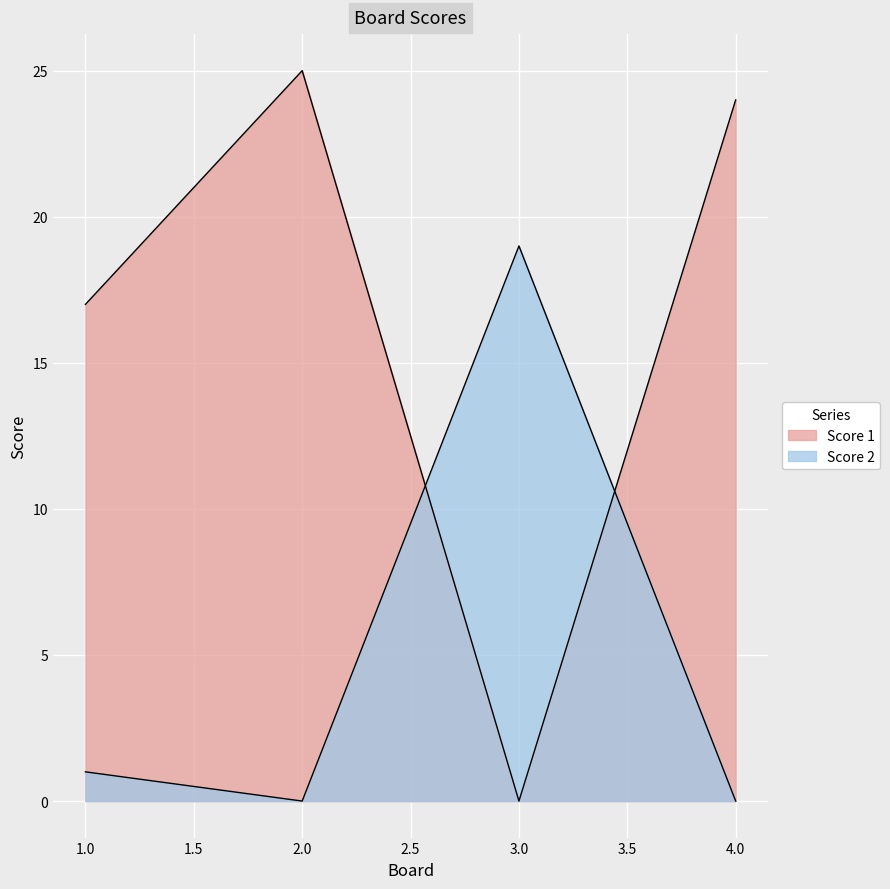

How many distinct data groups are displayed?

2